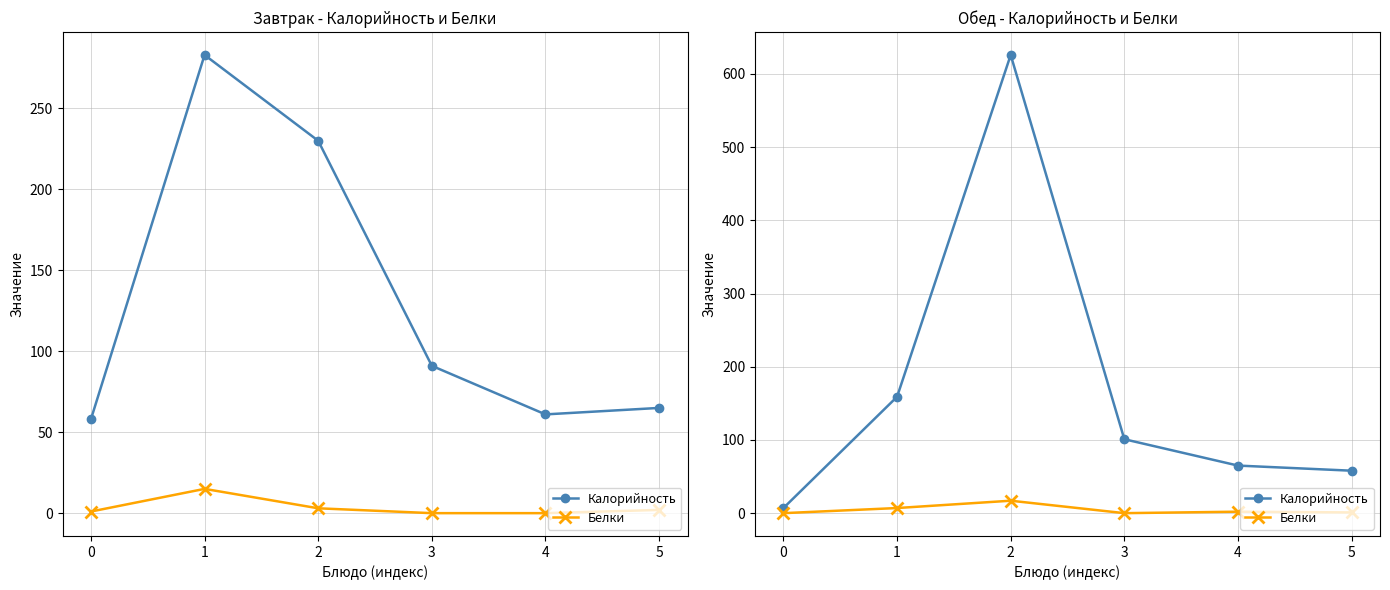

What is the difference between the maximum and minimum values in the Калорийность series?

619